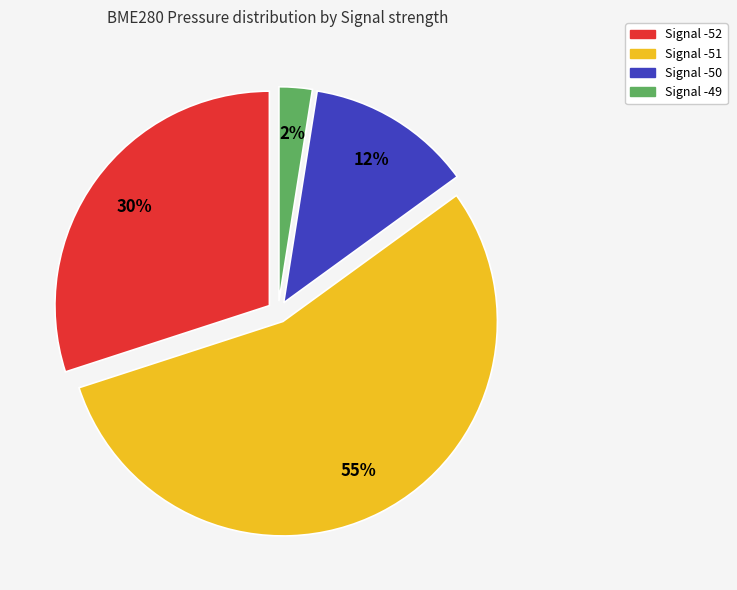

Is there a majority slice in this chart?

Yes